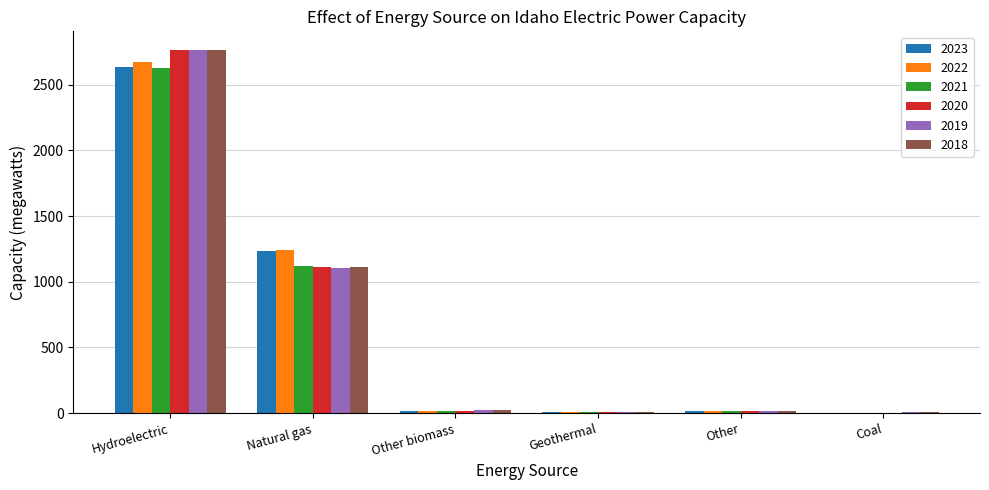

How many data points in 2018 are above 23?

3